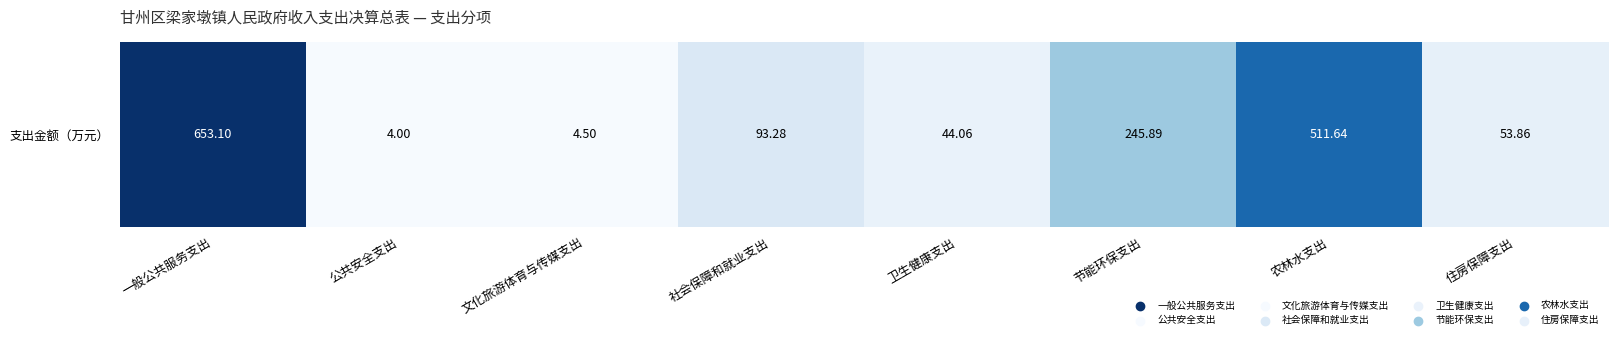

What is the sum of the values at 公共安全支出 and 文化旅游体育与传媒支出?

8.5